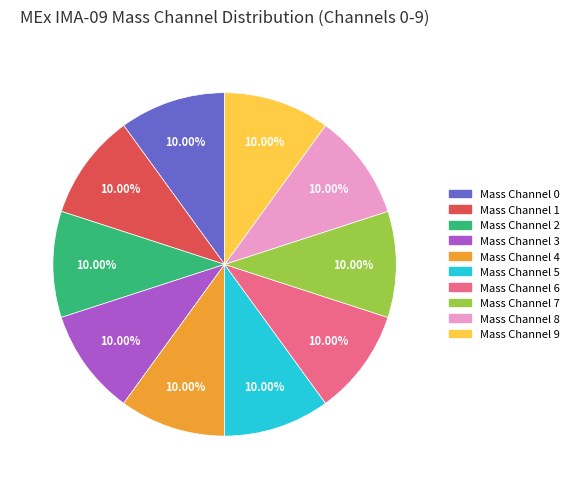

Is there a majority slice in this chart?

No